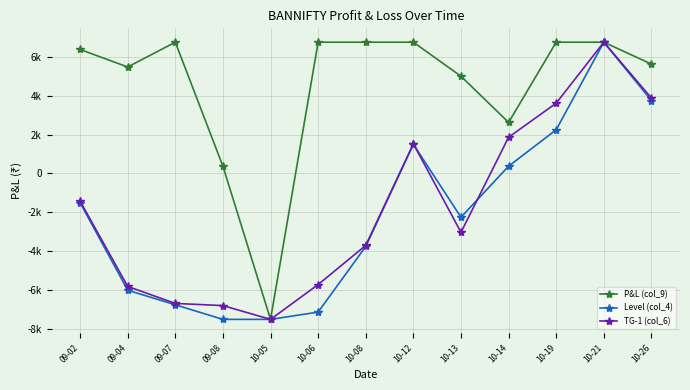

Is this an area chart (filled region under the line)?

No